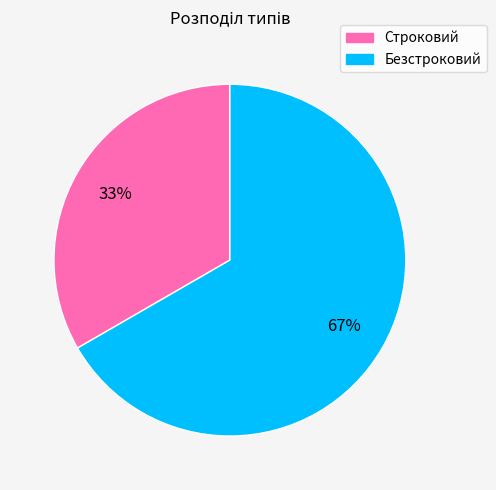

Is there a majority slice in this chart?

Yes